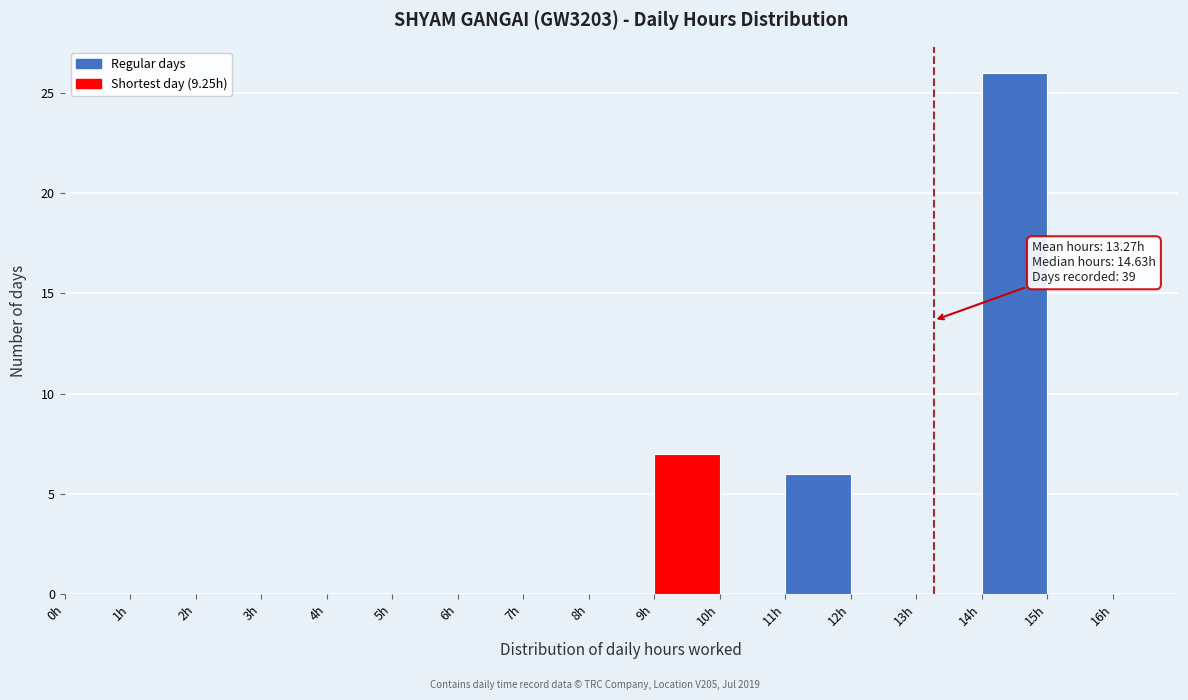

Which range on the x-axis has the tallest bar?

14 to 15